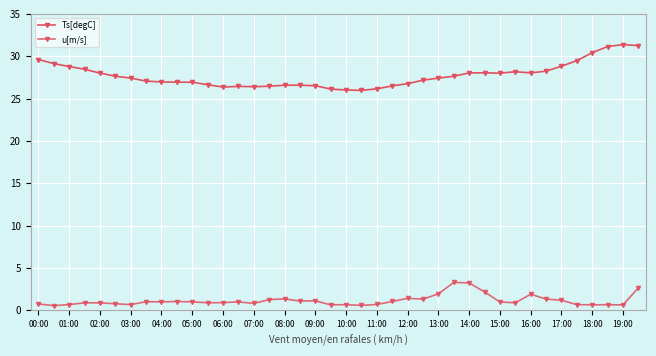

True or false: Ts[degC] and u[m/s] cross at least once.

False